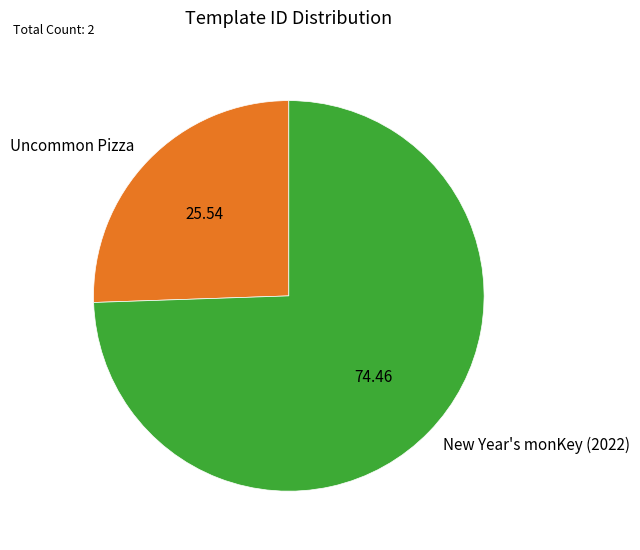

Combined, do Uncommon Pizza and New Year's monKey (2022) account for over 50%?

Yes